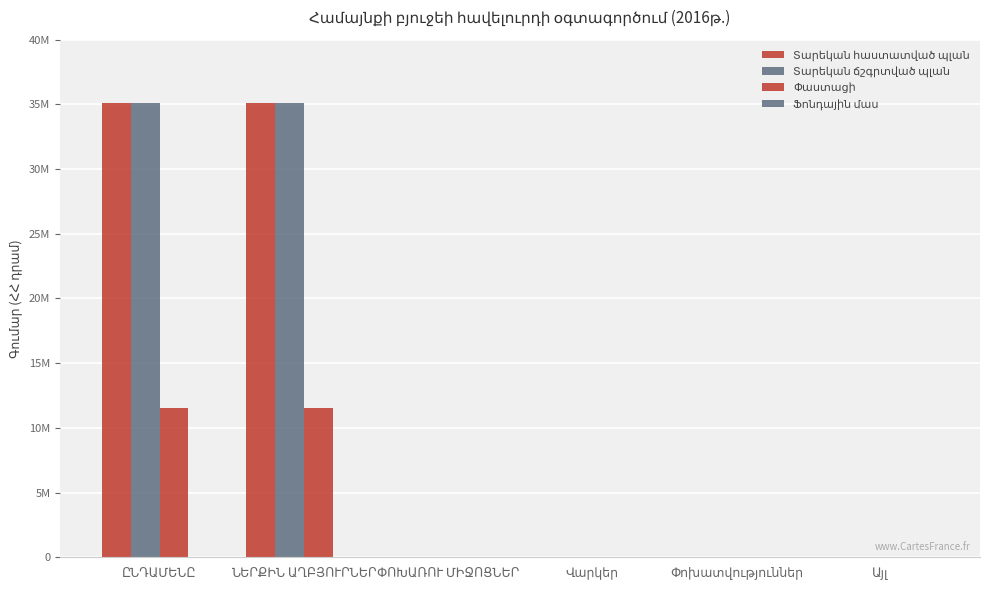

What position from the right is ԸՆԴԱՄԵՆԸ?

6